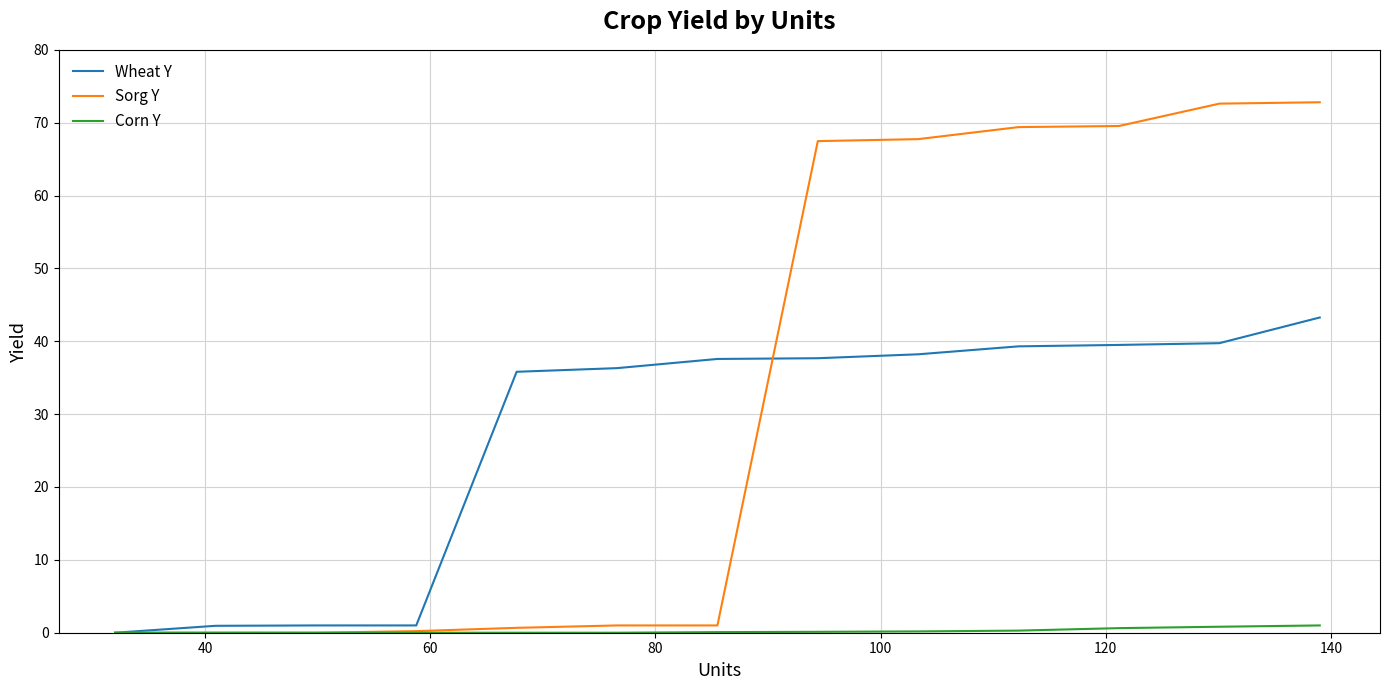

Which series has the largest range (max minus min)?

Sorg Y